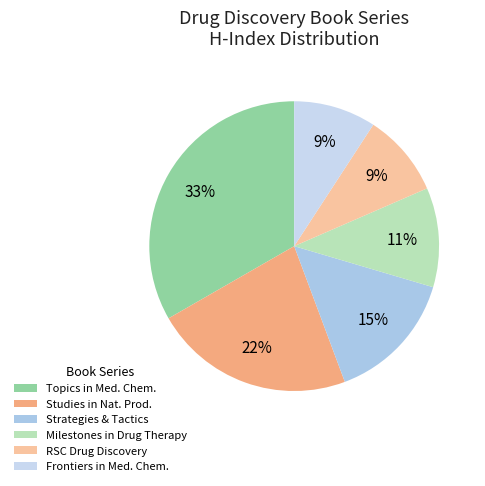

To the nearest percent, what is the average slice percentage?

17%